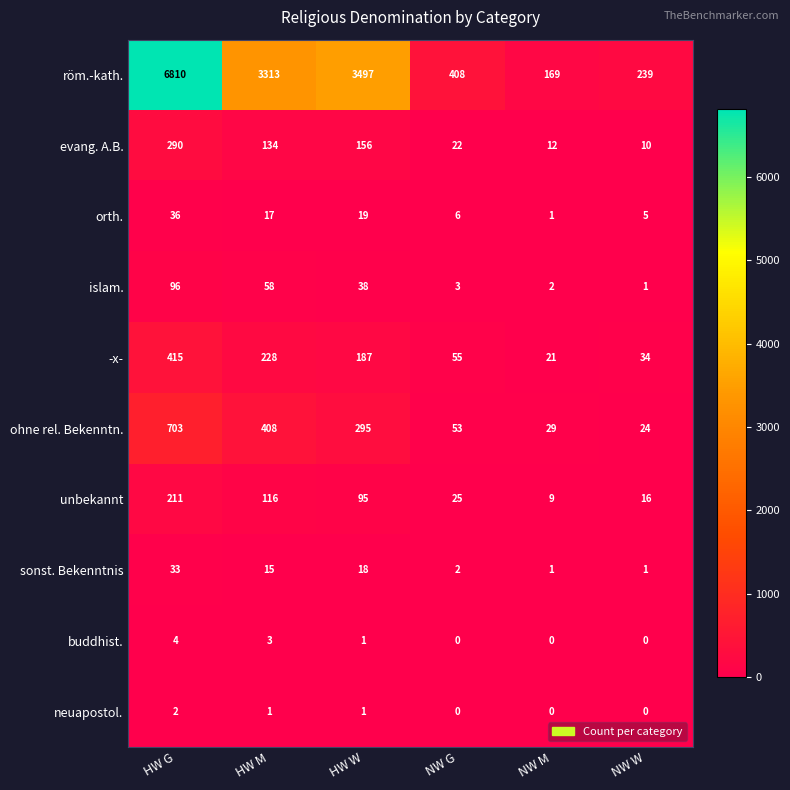

What is the difference between the islam. values at HW M and NW W?

57